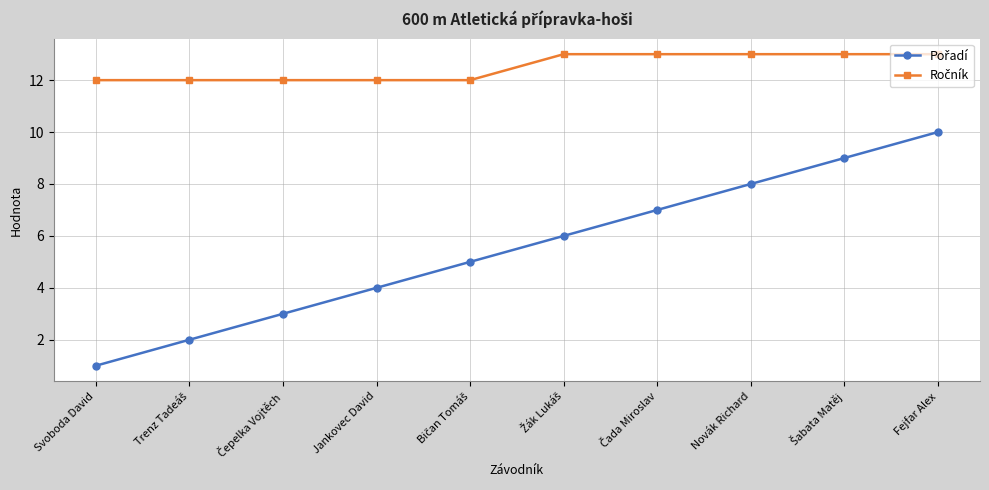

What is the minimum value shown in the chart?

1